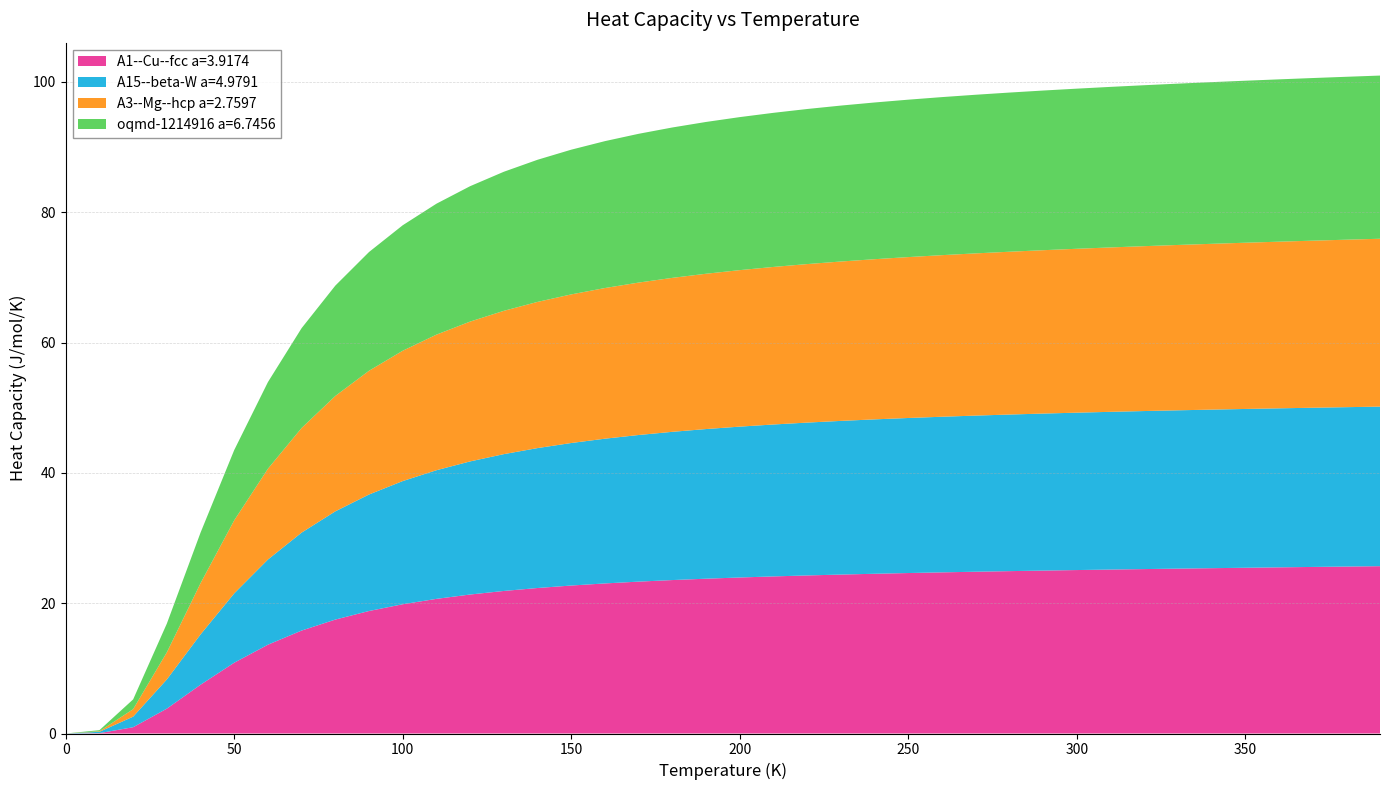

Reading left to right, extract all data points from this chart.

A1--Cu--fcc a=3.9174: 0.0	0.1	1.0	3.8	7.5	10.9	13.6	15.8	17.5	18.8	19.8	20.7	21.3	21.9	22.3	22.7	23.0	23.3	23.5	23.8	23.9	24.1	24.3	24.4	24.5	24.6	24.7	24.8	24.9	25.0	25.1	25.2	25.2	25.3	25.4	25.4	25.5	25.6	25.6	25.7
A15--beta-W a=4.9791: 0.0	0.2	1.6	4.5	7.7	10.6	13.1	15.0	16.6	17.9	18.9	19.7	20.4	21.0	21.5	21.9	22.2	22.5	22.7	23.0	23.2	23.3	23.5	23.6	23.7	23.8	23.9	24.0	24.0	24.1	24.2	24.2	24.3	24.3	24.3	24.4	24.4	24.4	24.5	24.5
A3--Mg--hcp a=2.7597: 0.0	0.1	1.1	4.2	7.9	11.2	13.9	16.1	17.7	19.0	20.0	20.8	21.5	22.0	22.4	22.8	23.1	23.4	23.6	23.8	24.0	24.2	24.3	24.5	24.6	24.7	24.8	24.9	25.0	25.1	25.2	25.2	25.3	25.4	25.4	25.5	25.6	25.6	25.7	25.8
oqmd-1214916 a=6.7456: 0.0	0.2	1.5	4.4	7.8	10.8	13.3	15.3	16.9	18.2	19.3	20.1	20.8	21.3	21.8	22.2	22.5	22.8	23.1	23.3	23.5	23.6	23.8	23.9	24.0	24.2	24.3	24.3	24.4	24.5	24.6	24.6	24.7	24.8	24.8	24.9	24.9	25.0	25.0	25.0